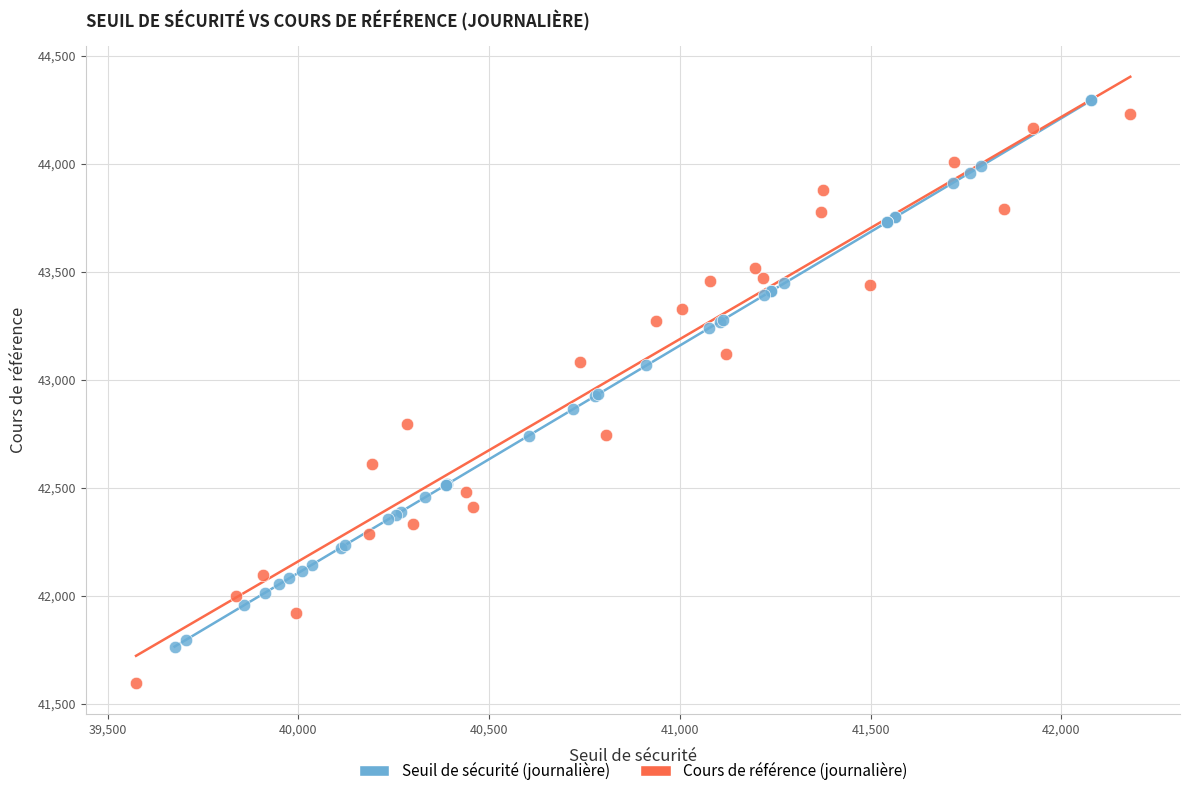

Which series contains the lowest Y value?

Cours de référence (journalière)